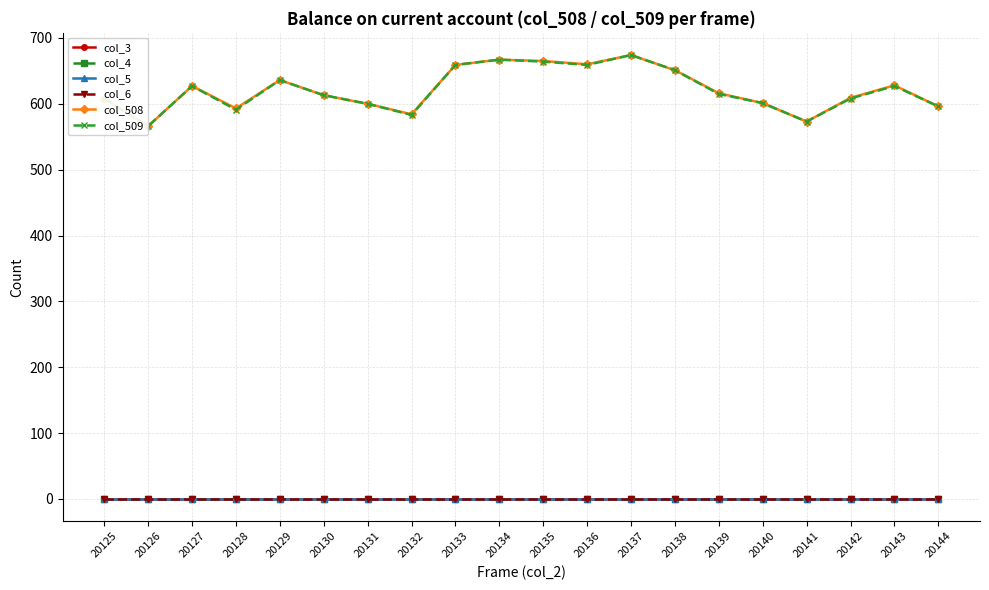

What is the difference between the col_509 values at 20144 and 20126?

30